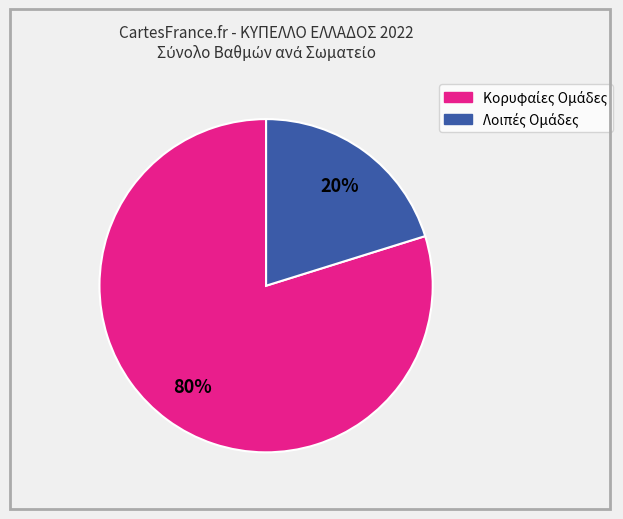

Is there any slice that represents more than half of the pie?

Yes